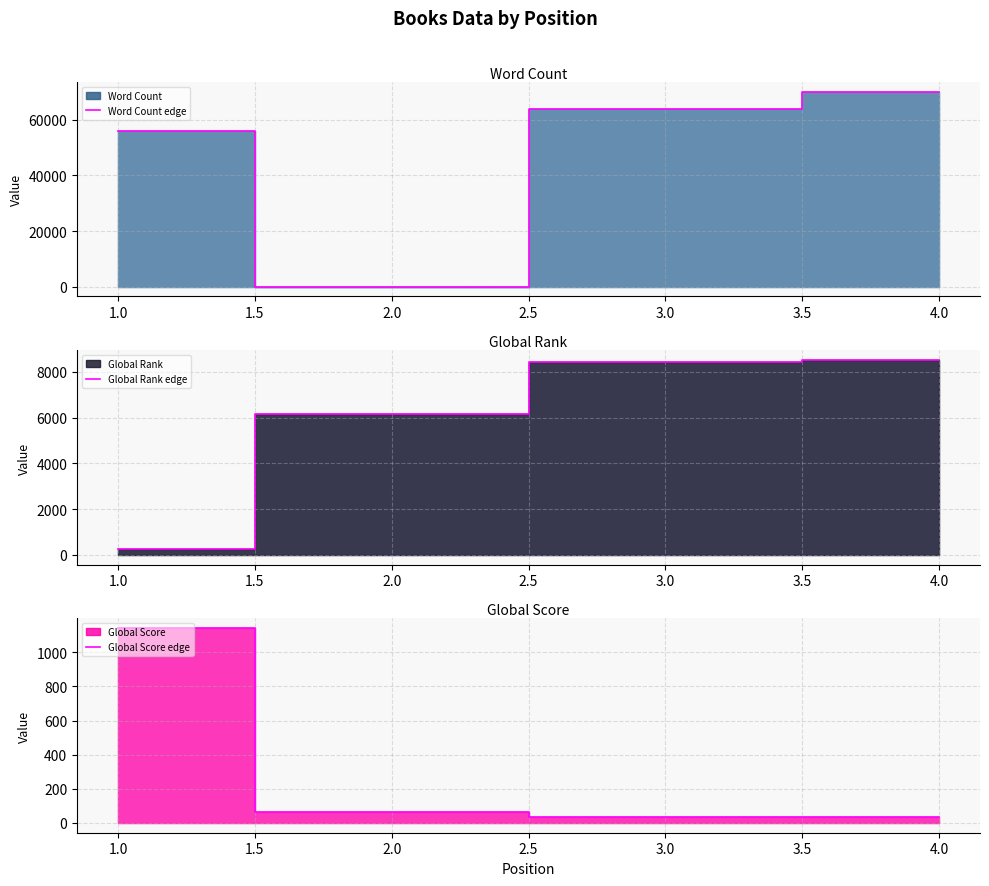

How many interior local valleys does the Word Count edge series have?

1